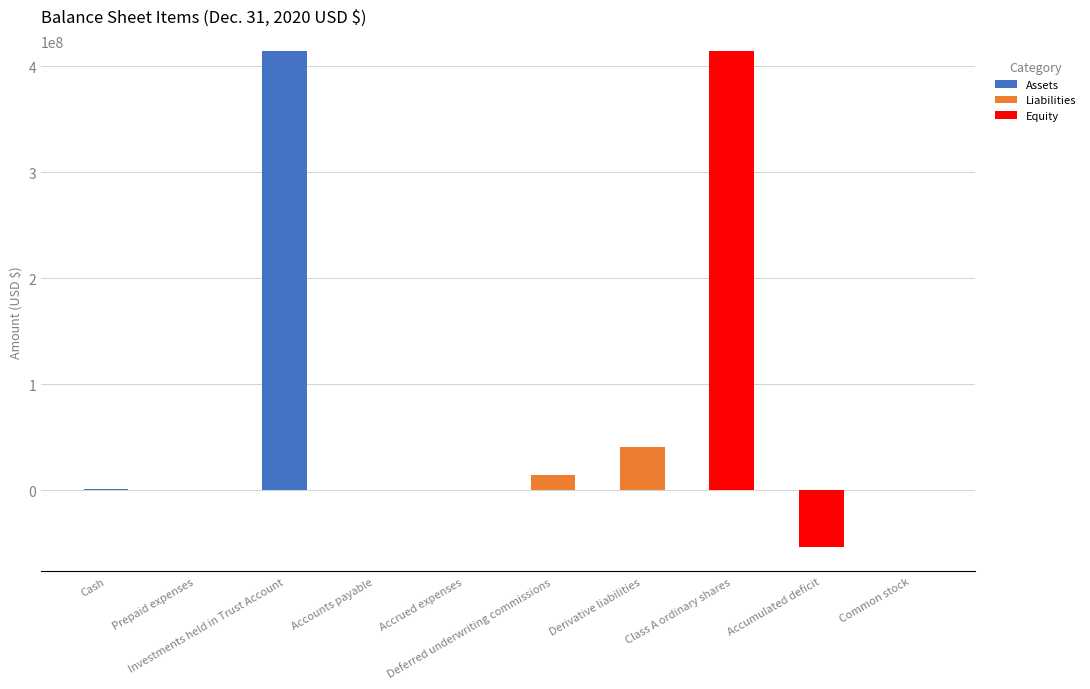

Are the bars horizontal?

No